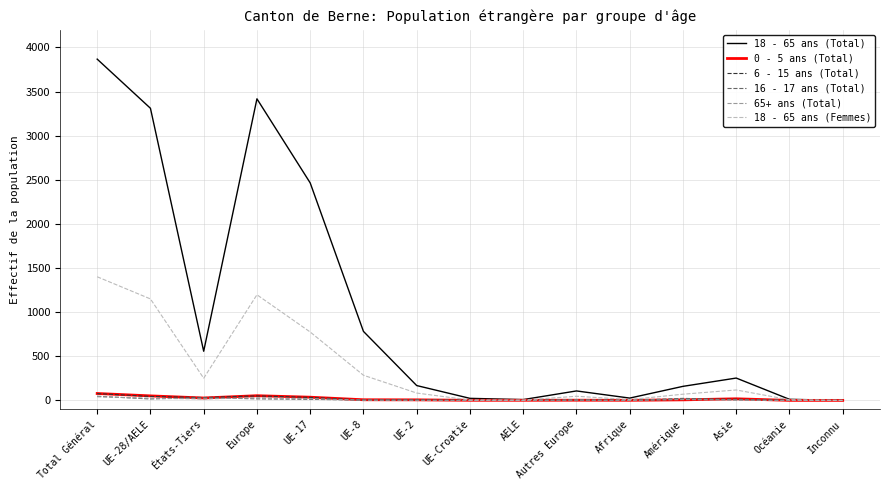

What is the maximum value shown in the chart?

3868